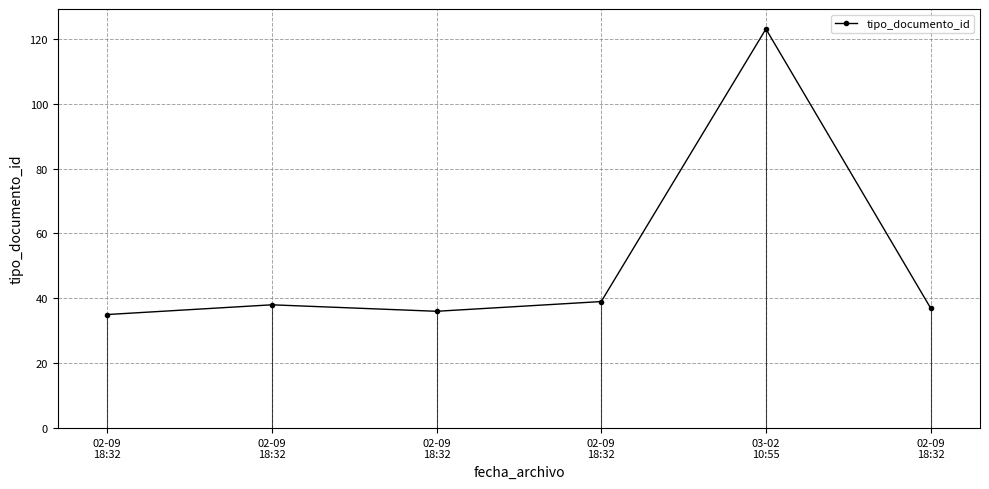

The value at 03-02
10:55 is 123. True or false?

True